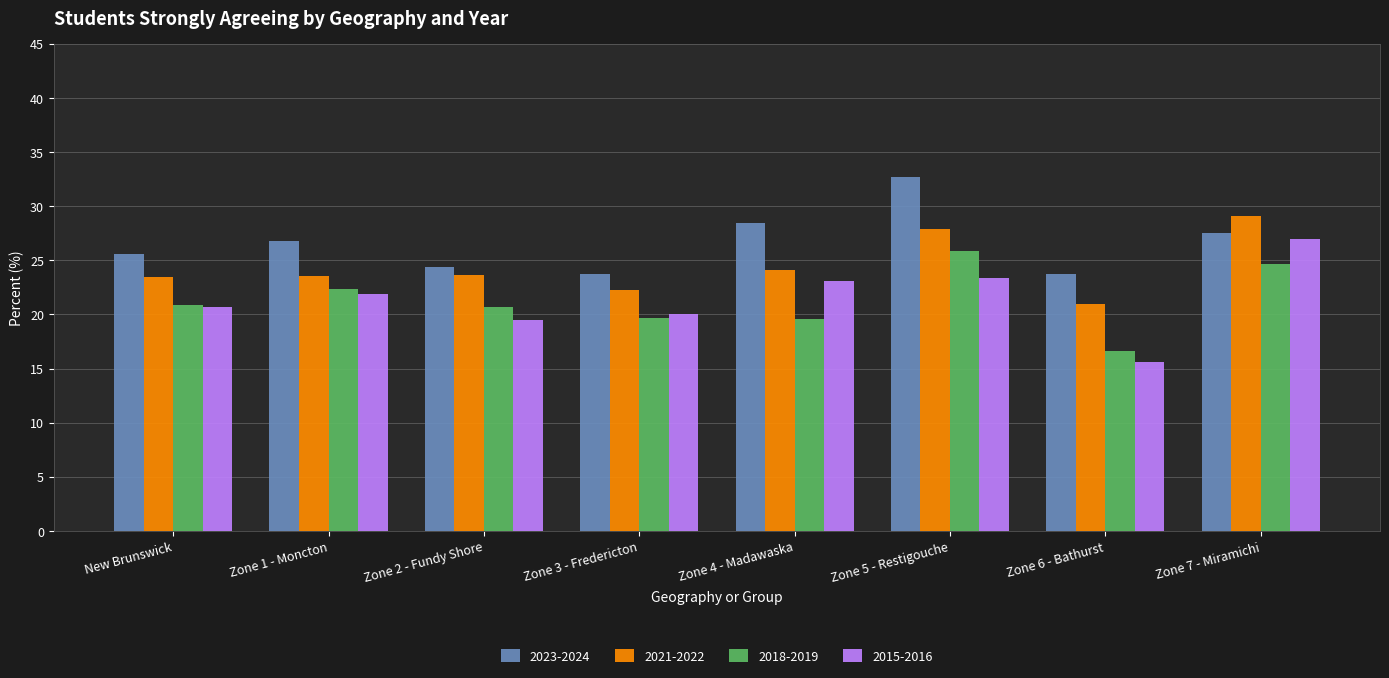

How many values in the 2021-2022 series are below 23?

2